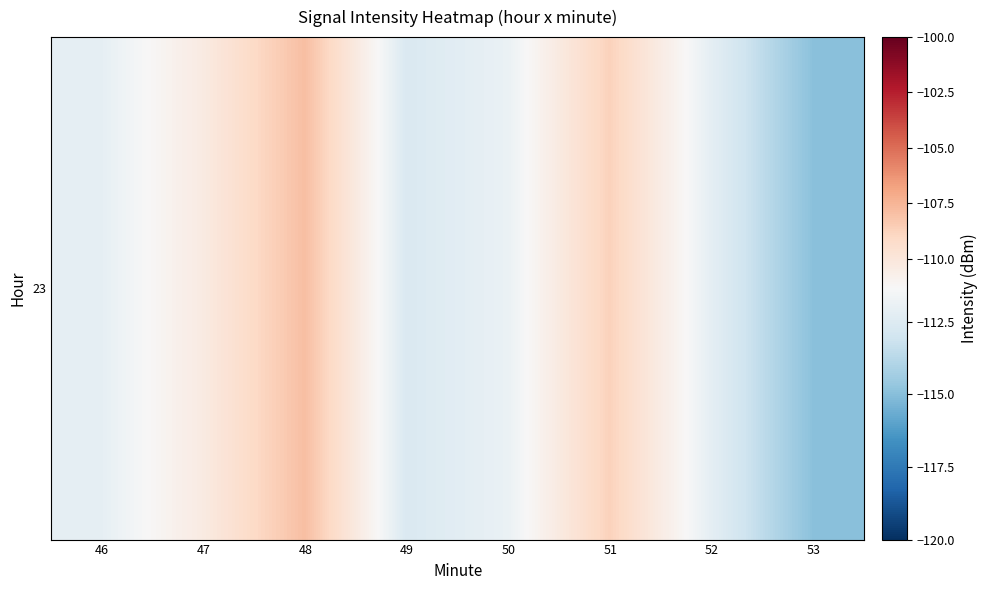

Reading right to left, what are all the values shown in this chart?

-114.9	-112.2	-108.7	-111.9	-112.6	-107.9	-110.4	-112.1